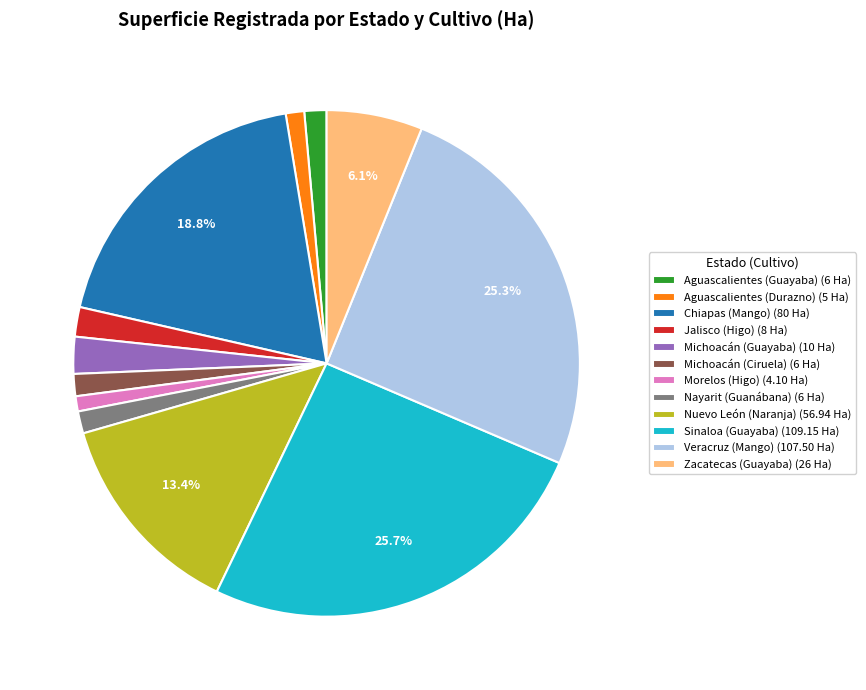

What is the ratio of the value at Veracruz (Mango) (107.50 Ha) to the value at Zacatecas (Guayaba) (26 Ha)?

4.1